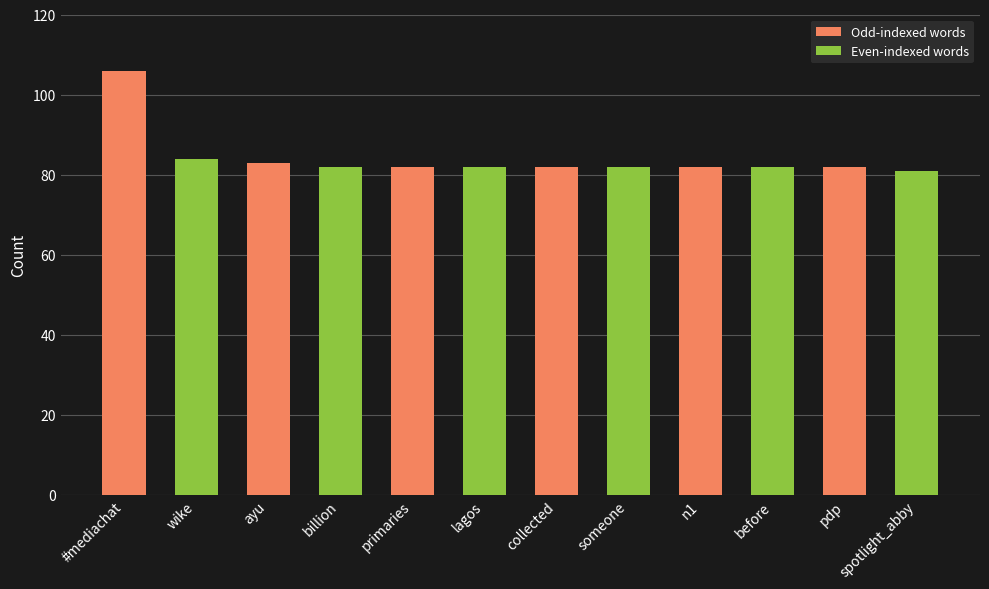

Which series changed the most between #mediachat and pdp?

Odd-indexed words